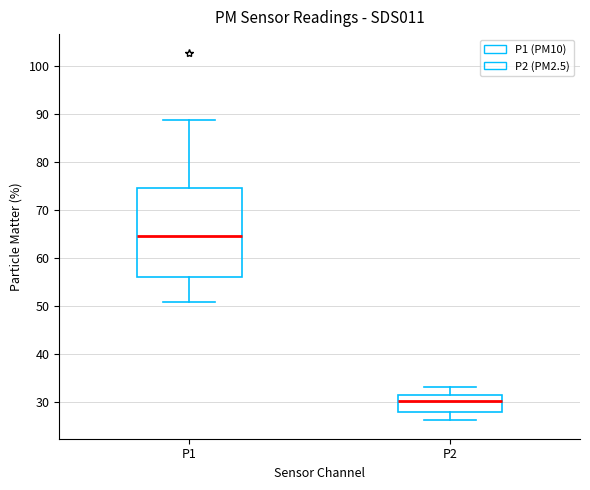

Where is the upper edge of the box for P1 on the y-axis? The values are not printed on the chart, so give them approximately, as read against the axis.

75